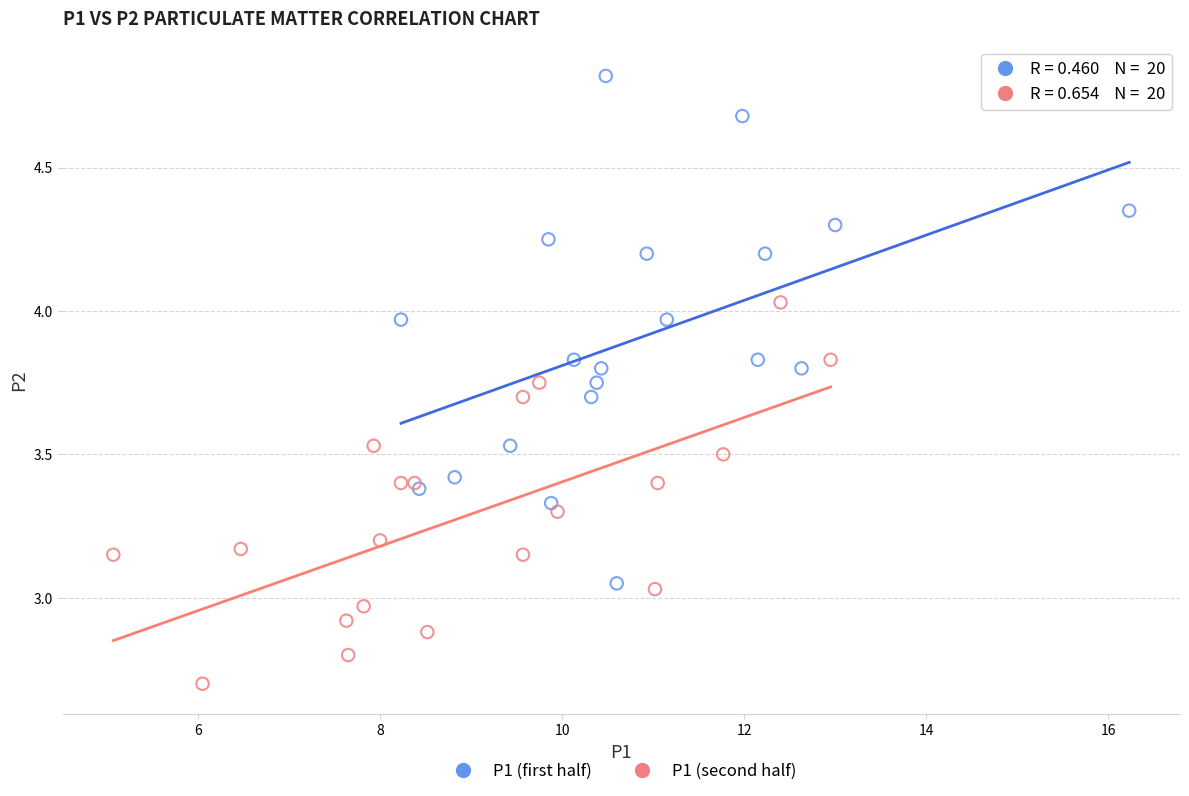

Which series has the widest spread of Y values?

P1 (first half)